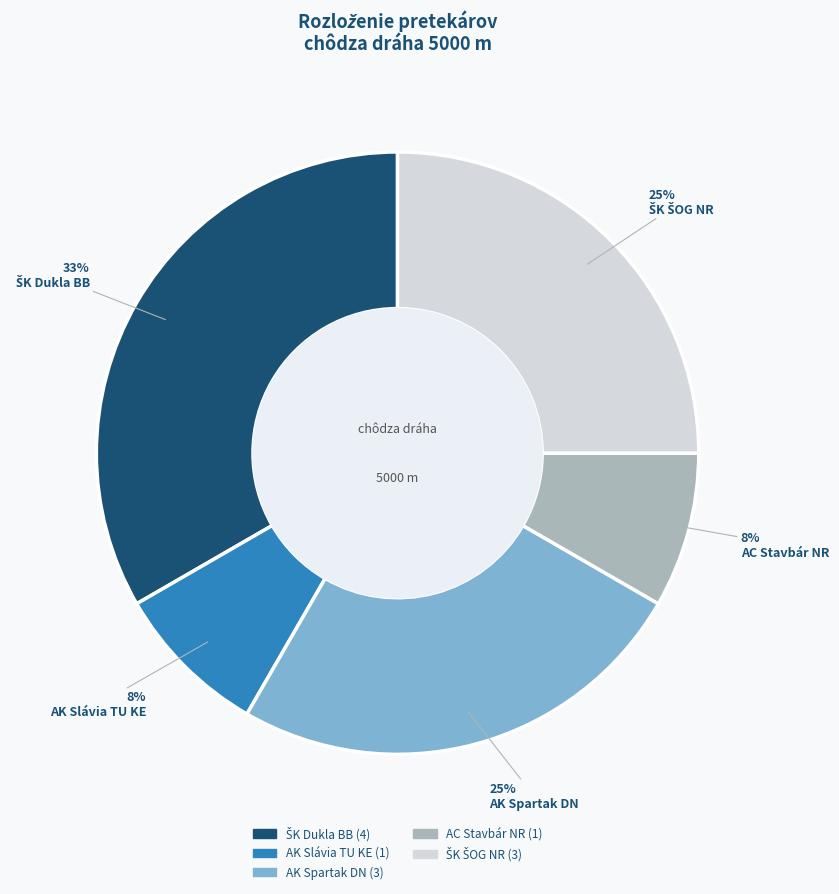

Is there a majority slice in this chart?

No